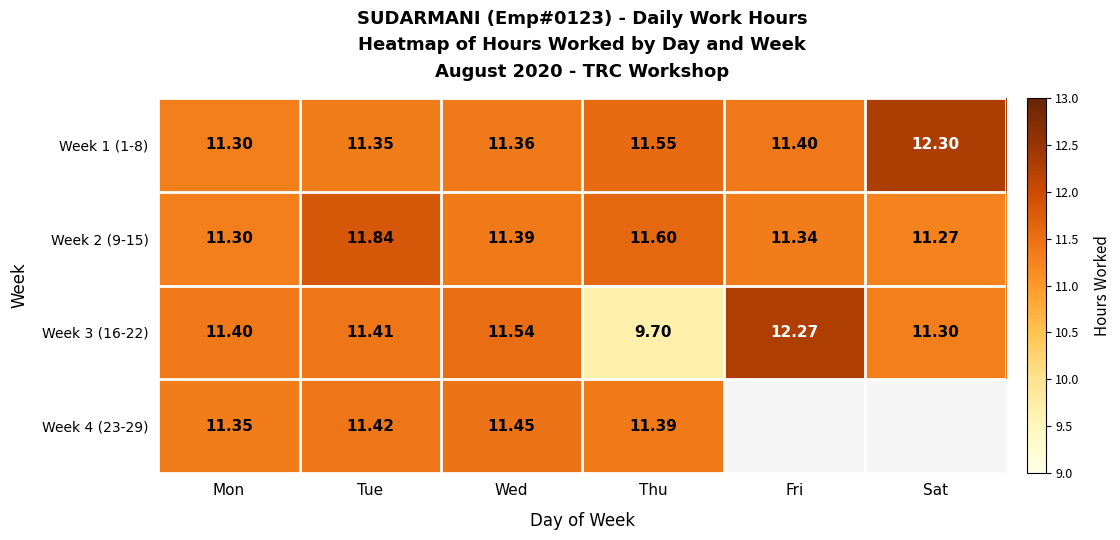

Rank the series at Tue from highest to lowest value.

Week 2 (9-15), Week 4 (23-29), Week 3 (16-22), Week 1 (1-8)